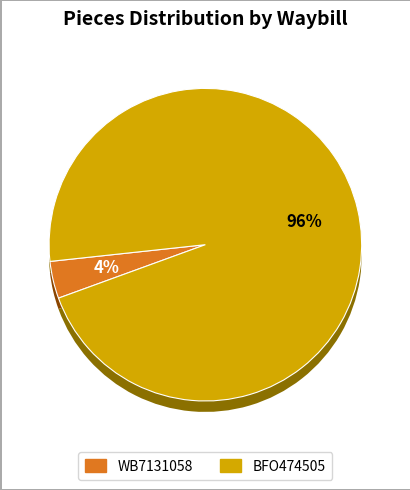

To the nearest percent, what is the average slice percentage?

50%